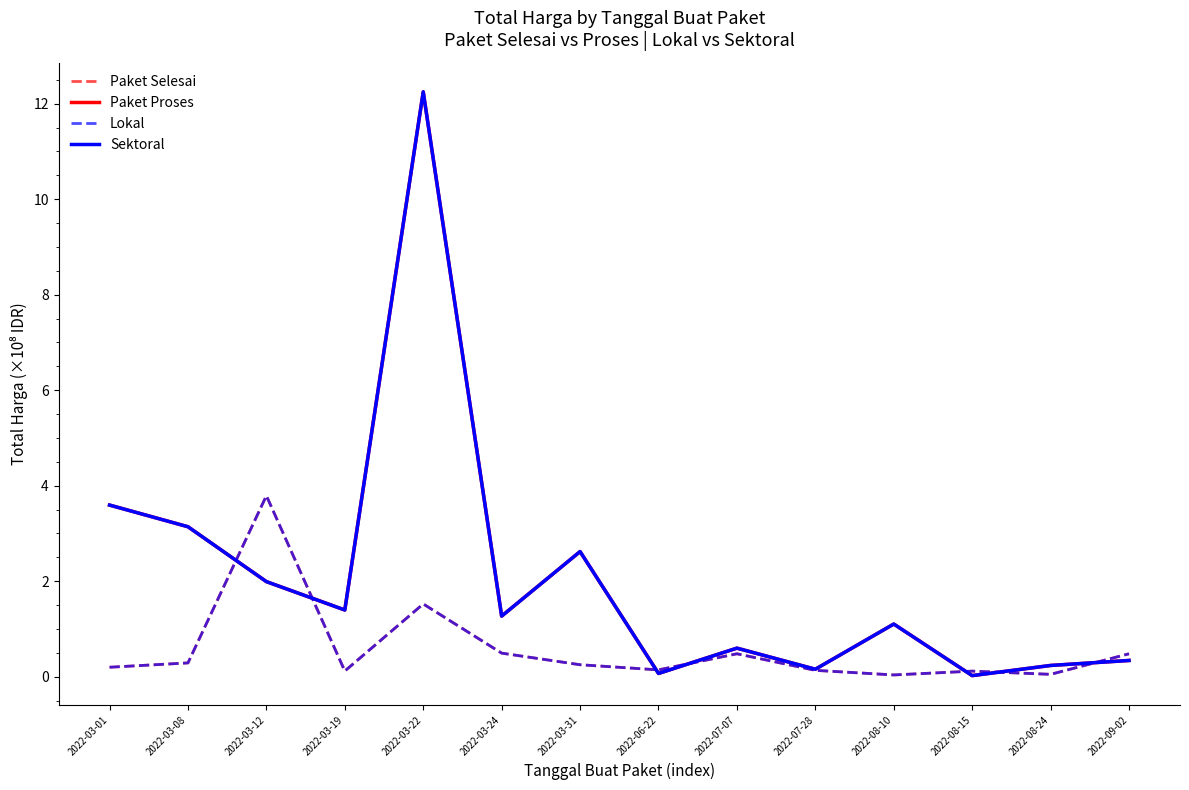

What is the label of the 9th point from the left?

2022-07-07